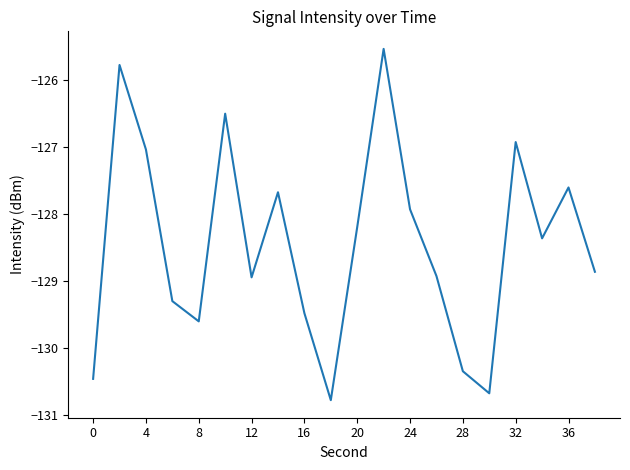

What is the difference between the maximum and minimum values?

5.2